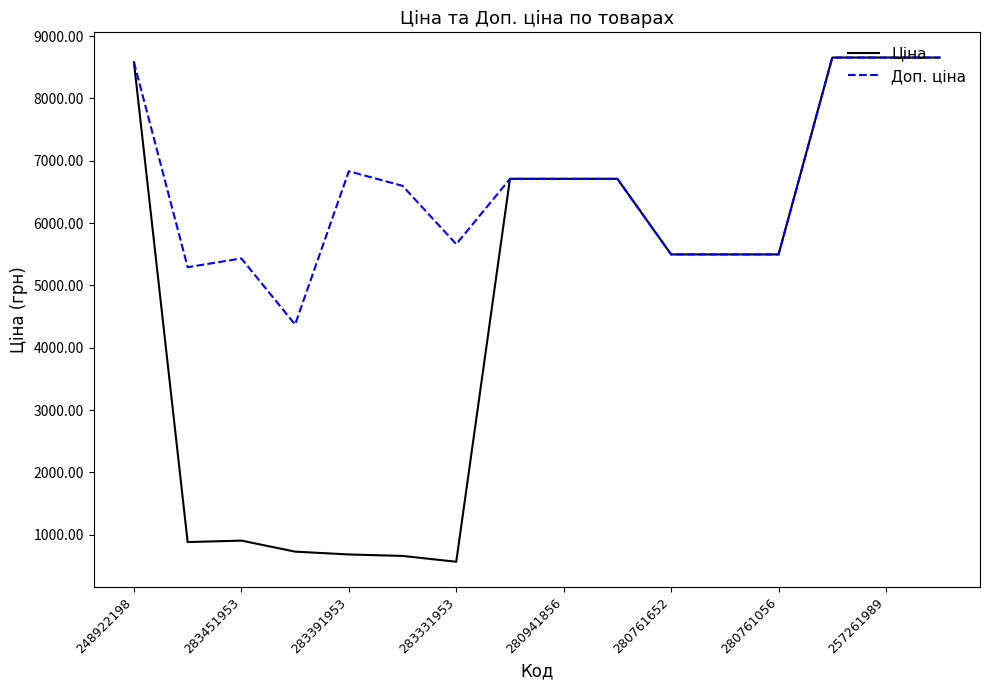

How many categories are shown in the chart?

16